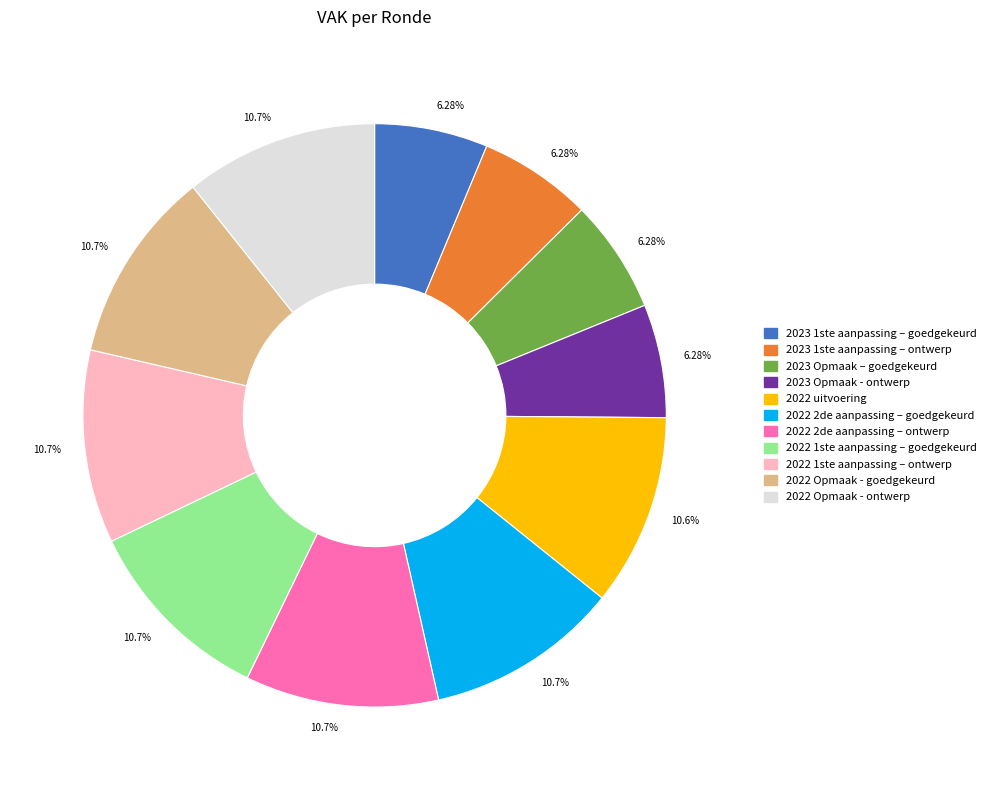

Does any single category account for the majority?

No